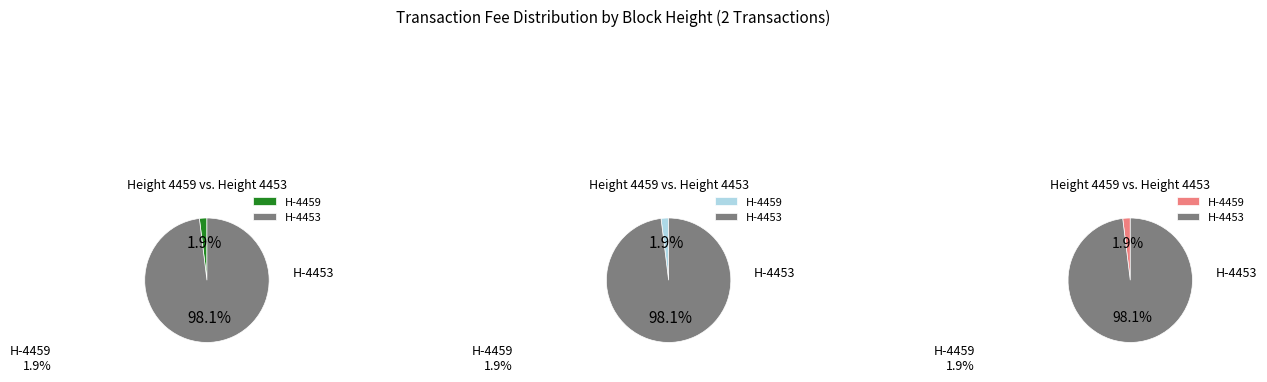

Which category has the smallest portion of the pie?

4459